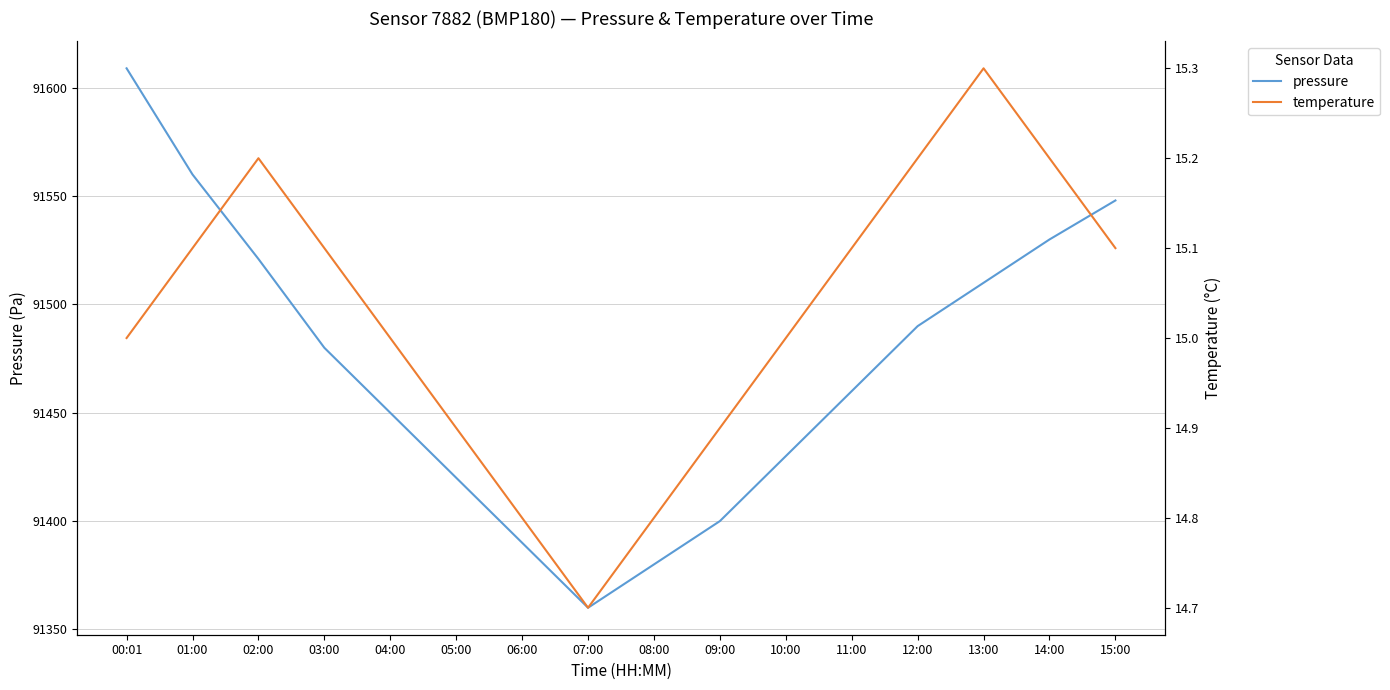

True or false: pressure and temperature cross at least once.

False